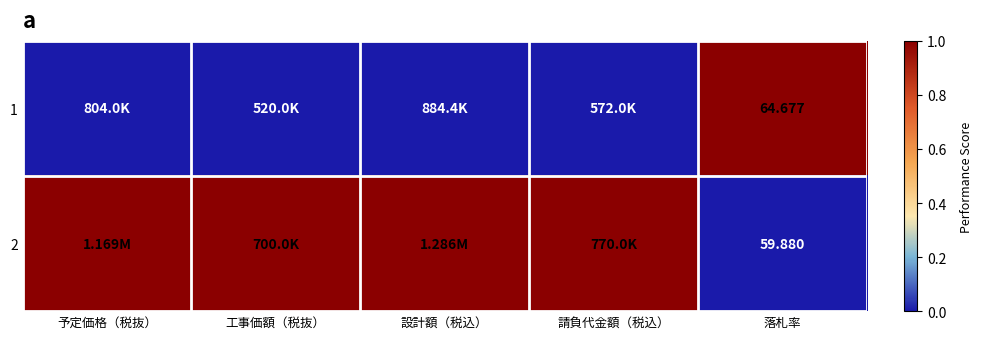

Is the value of 1 at 工事価額（税抜） greater than the value of 2 at 予定価格（税抜）?

No